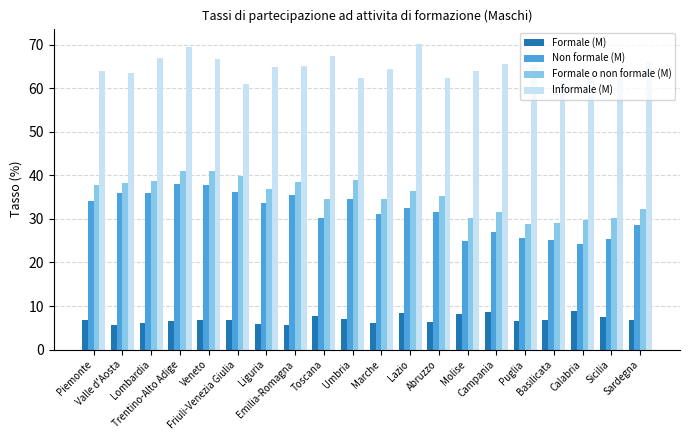

True or false: Informale (M) has a value of 84.9 at Umbria.

False